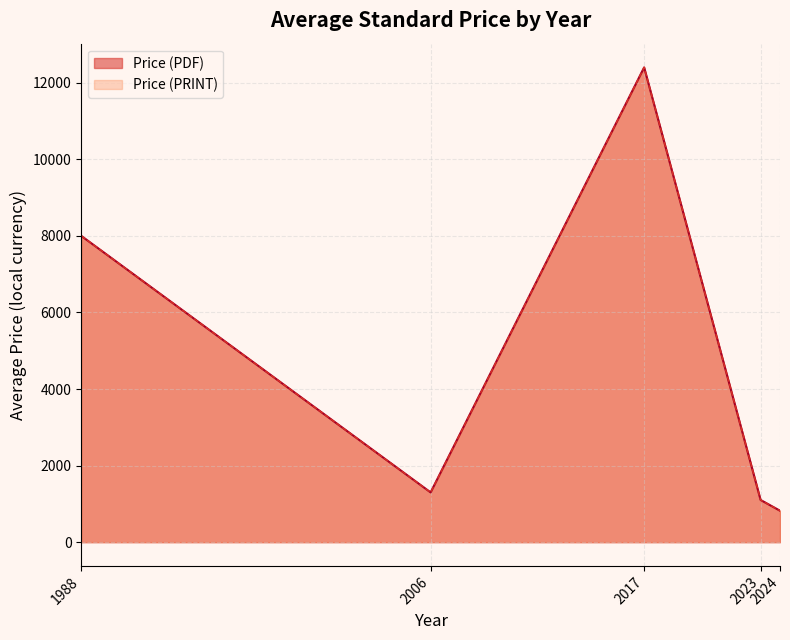

True or false: Price (PRINT) and Price (PDF) cross at least once.

False